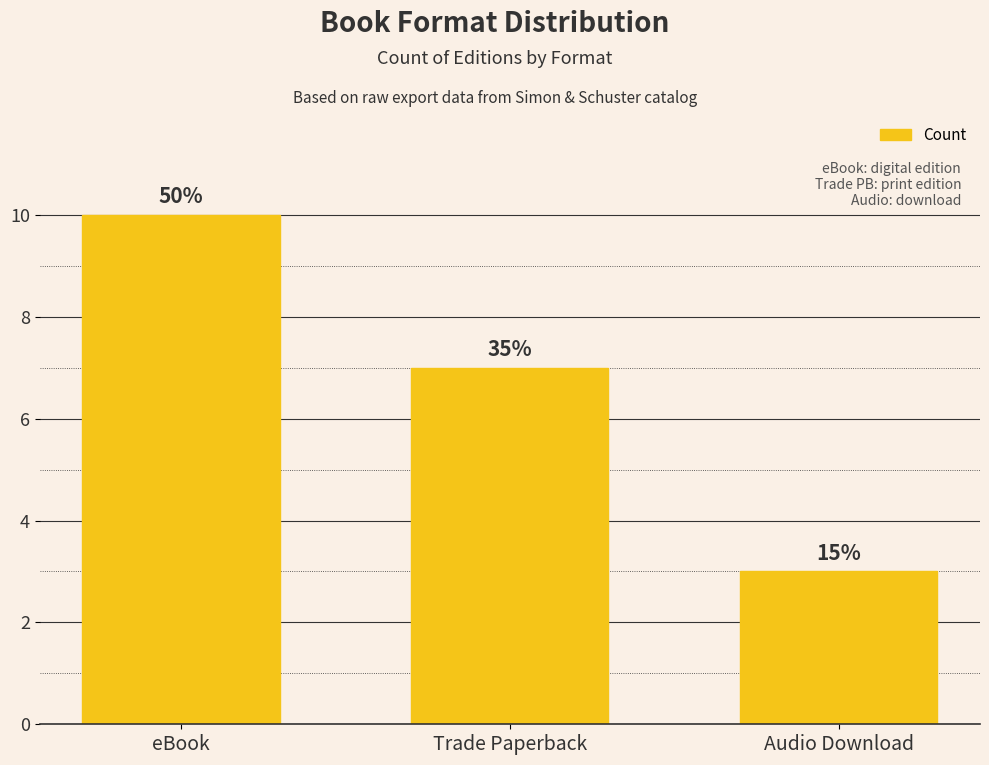

Approximately how many times larger is the value at Audio Download compared to Trade Paperback?

0.4